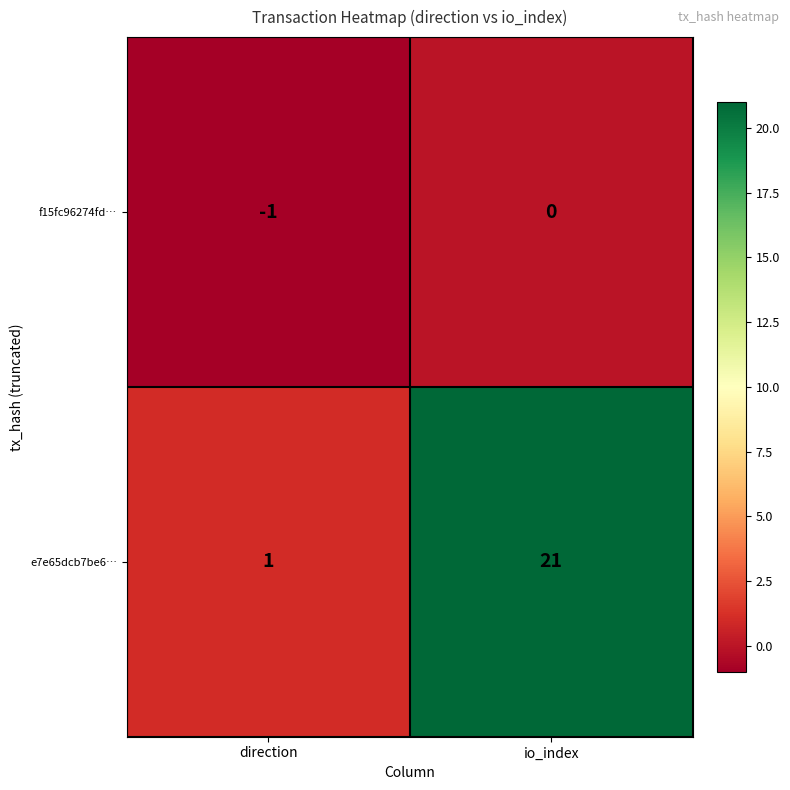

What is the difference between the maximum and minimum values in the e7e65dcb7be6… series?

20